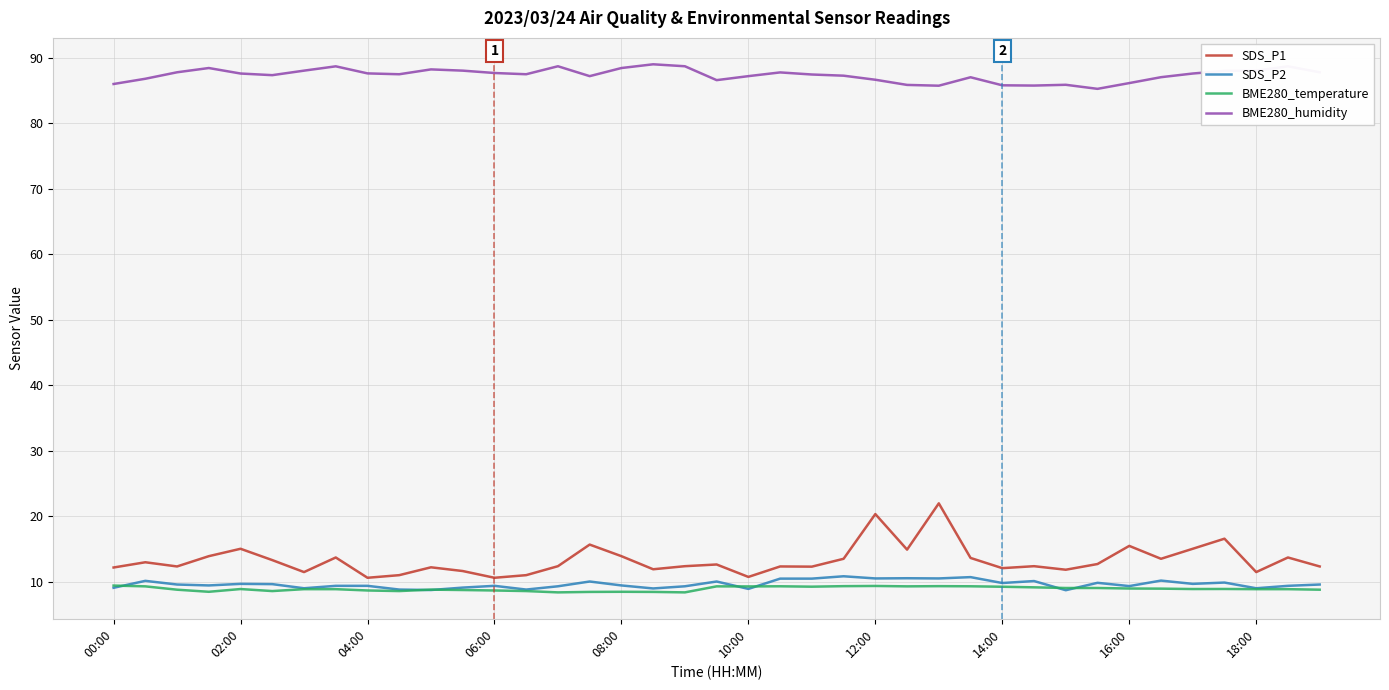

True or false: BME280_humidity and BME280_temperature cross at least once.

False